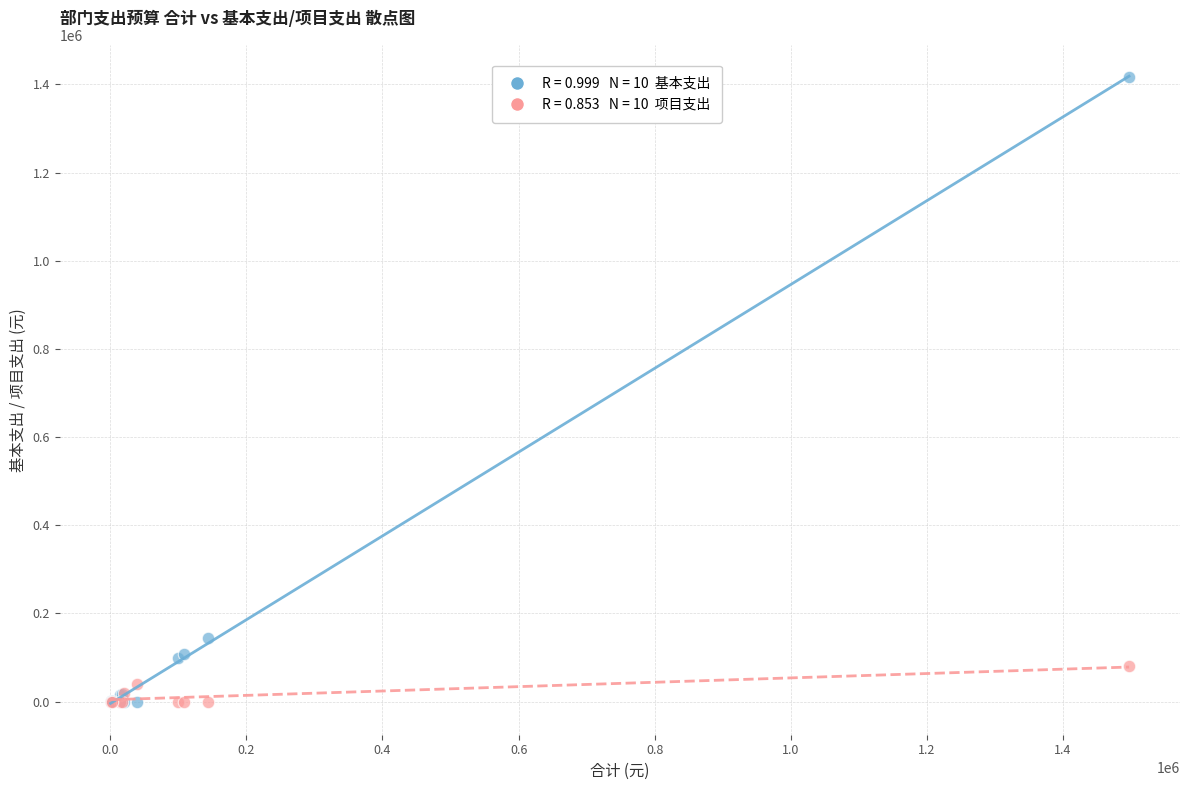

Across all series, what Y value is closest to 708481?

143831.8